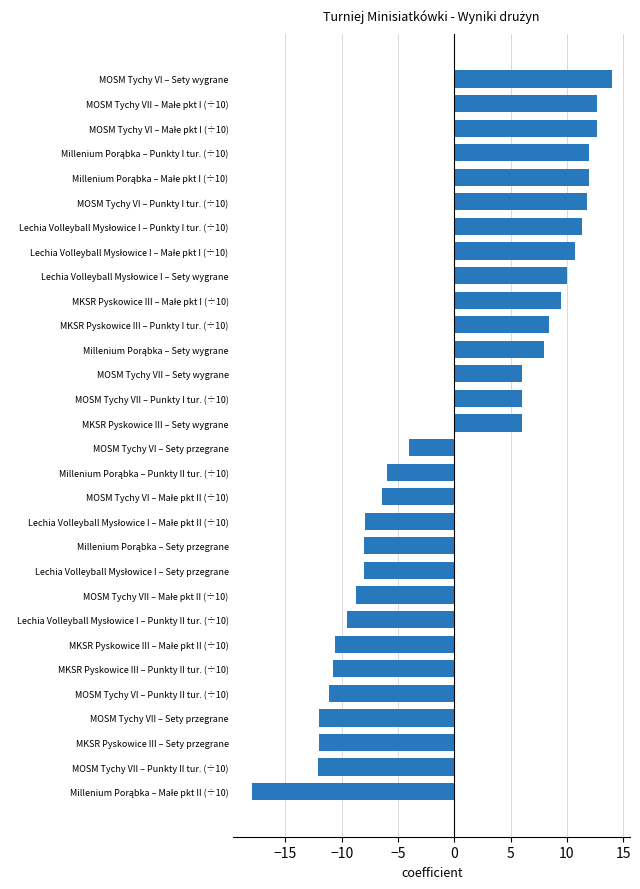

The chart shows a value of 6.0 at MOSM Tychy VII – Punkty I tur. (÷10). True or false?

True